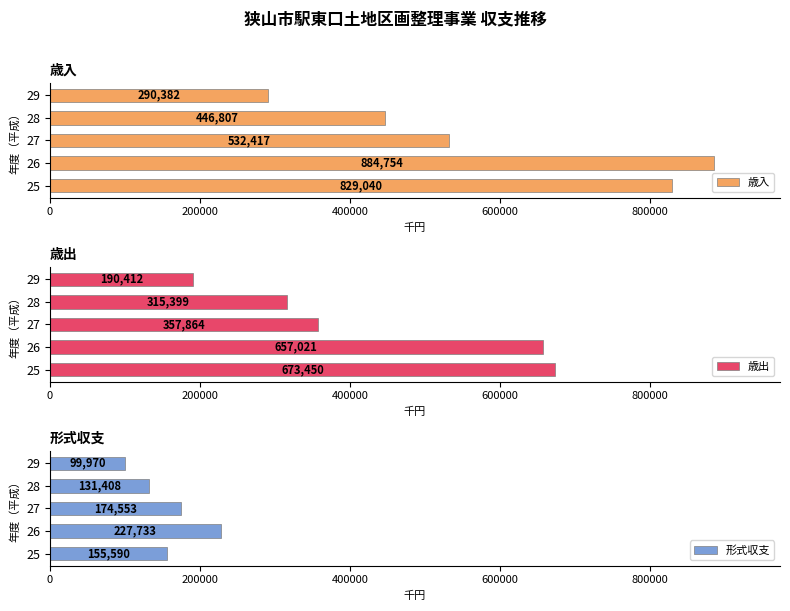

What is the average value of the 歳入 series?

596680